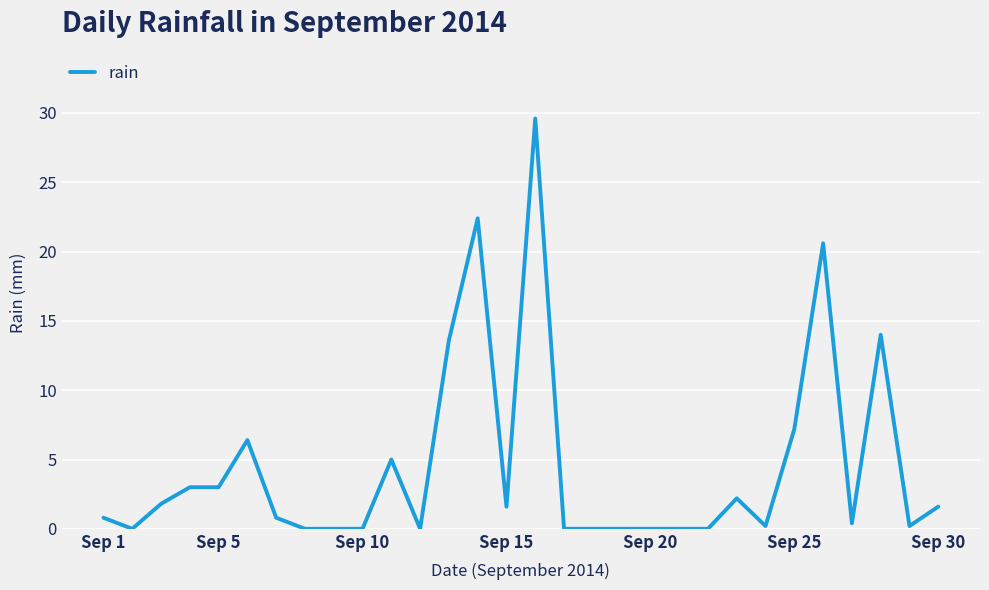

What is the greatest value displayed?

29.6